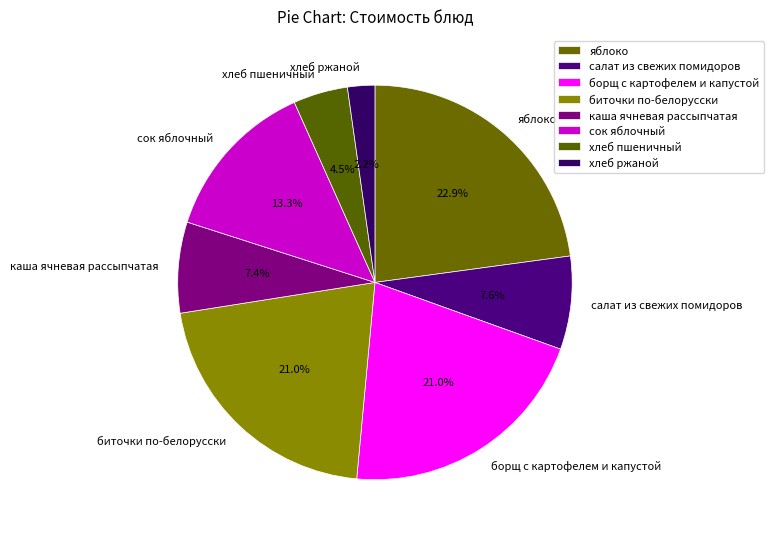

Which slice is the largest?

яблоко